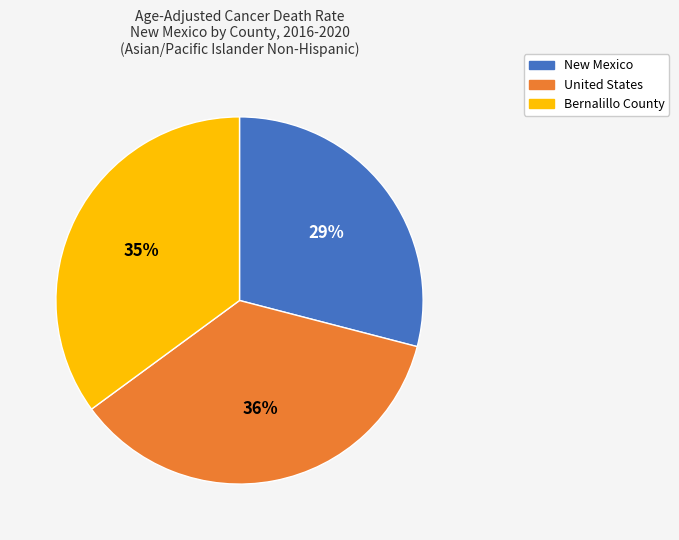

To the nearest percent, what is the combined percentage of Bernalillo County and New Mexico?

64%